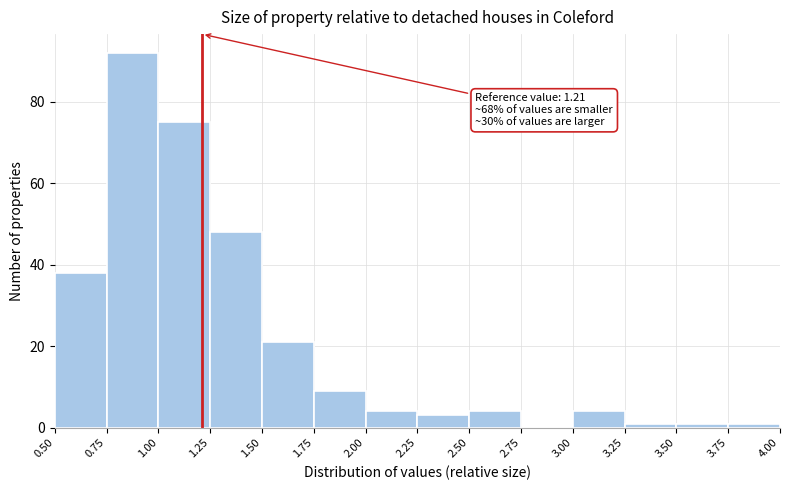

Over which range of the x-axis is the bar tallest?

0.75 to 1.00